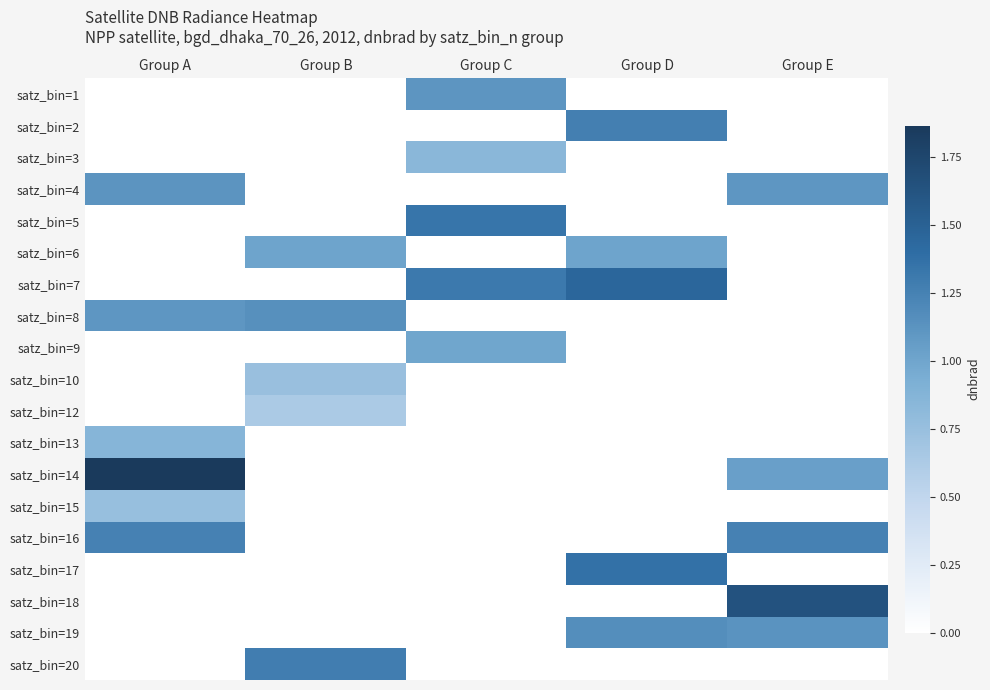

Reading left to right, list all the values displayed in this chart.

satz_bin=1: Group A=0.0	Group B=0.0	Group C=1.1	Group D=0.0	Group E=0.0
satz_bin=2: Group A=0.0	Group B=0.0	Group C=0.0	Group D=1.3	Group E=0.0
satz_bin=3: Group A=0.0	Group B=0.0	Group C=0.8	Group D=0.0	Group E=0.0
satz_bin=4: Group A=1.1	Group B=0.0	Group C=0.0	Group D=0.0	Group E=1.1
satz_bin=5: Group A=0.0	Group B=0.0	Group C=1.3	Group D=0.0	Group E=0.0
satz_bin=6: Group A=0.0	Group B=1.0	Group C=0.0	Group D=1.0	Group E=0.0
satz_bin=7: Group A=0.0	Group B=0.0	Group C=1.3	Group D=1.5	Group E=0.0
satz_bin=8: Group A=1.1	Group B=1.2	Group C=0.0	Group D=0.0	Group E=0.0
satz_bin=9: Group A=0.0	Group B=0.0	Group C=1.0	Group D=0.0	Group E=0.0
satz_bin=10: Group A=0.0	Group B=0.7	Group C=0.0	Group D=0.0	Group E=0.0
satz_bin=12: Group A=0.0	Group B=0.6	Group C=0.0	Group D=0.0	Group E=0.0
satz_bin=13: Group A=0.9	Group B=0.0	Group C=0.0	Group D=0.0	Group E=0.0
satz_bin=14: Group A=1.9	Group B=0.0	Group C=0.0	Group D=0.0	Group E=1.0
satz_bin=15: Group A=0.8	Group B=0.0	Group C=0.0	Group D=0.0	Group E=0.0
satz_bin=16: Group A=1.2	Group B=0.0	Group C=0.0	Group D=0.0	Group E=1.2
satz_bin=17: Group A=0.0	Group B=0.0	Group C=0.0	Group D=1.4	Group E=0.0
satz_bin=18: Group A=0.0	Group B=0.0	Group C=0.0	Group D=0.0	Group E=1.6
satz_bin=19: Group A=0.0	Group B=0.0	Group C=0.0	Group D=1.2	Group E=1.1
satz_bin=20: Group A=0.0	Group B=1.3	Group C=0.0	Group D=0.0	Group E=0.0